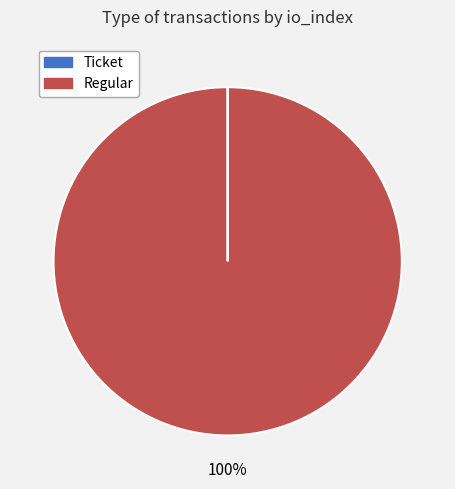

To the nearest percent, what is the difference between the largest and smallest slice percentages?

100%